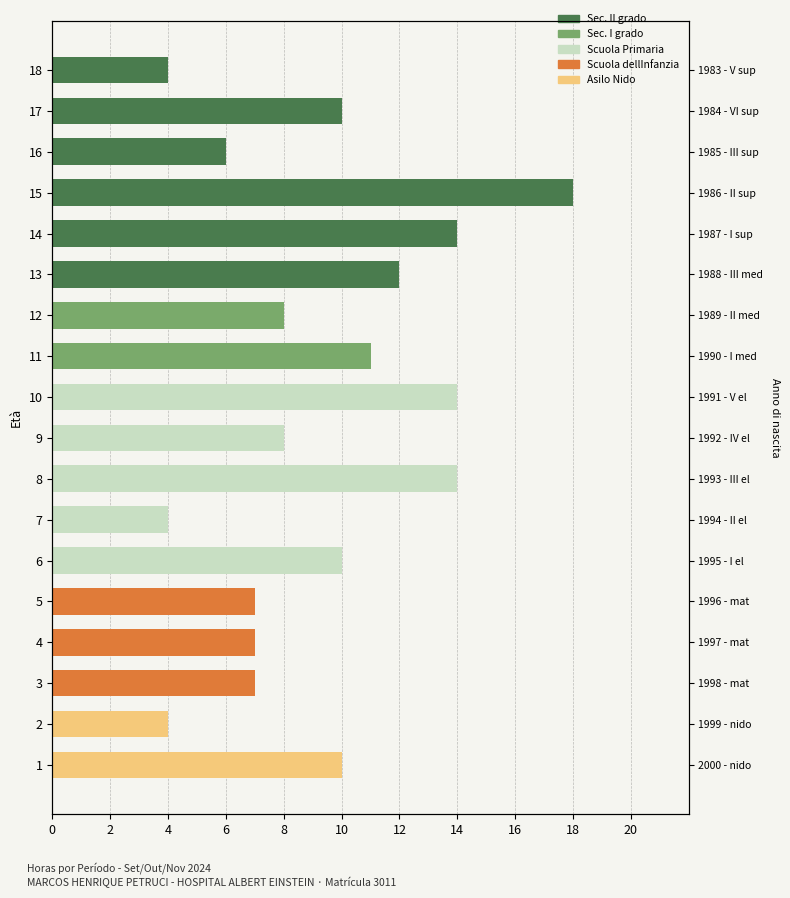

Count the number of categories in the chart.

18